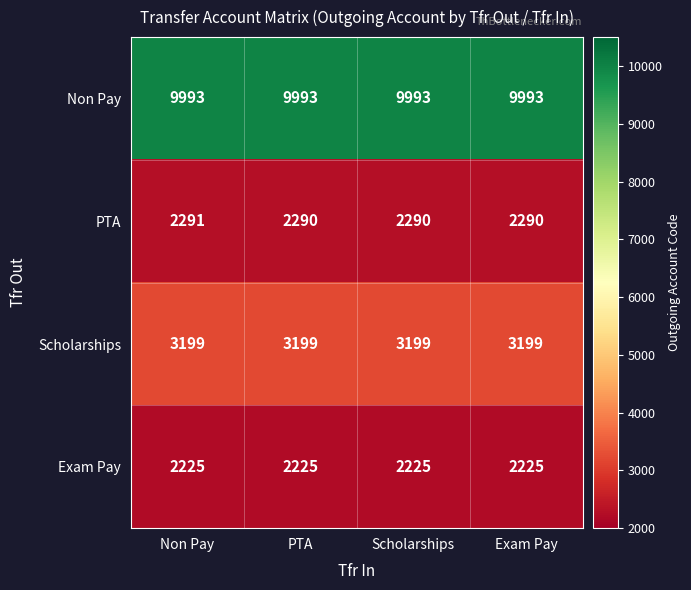

Rank the series at Exam Pay from highest to lowest value.

Non Pay, Scholarships, PTA, Exam Pay